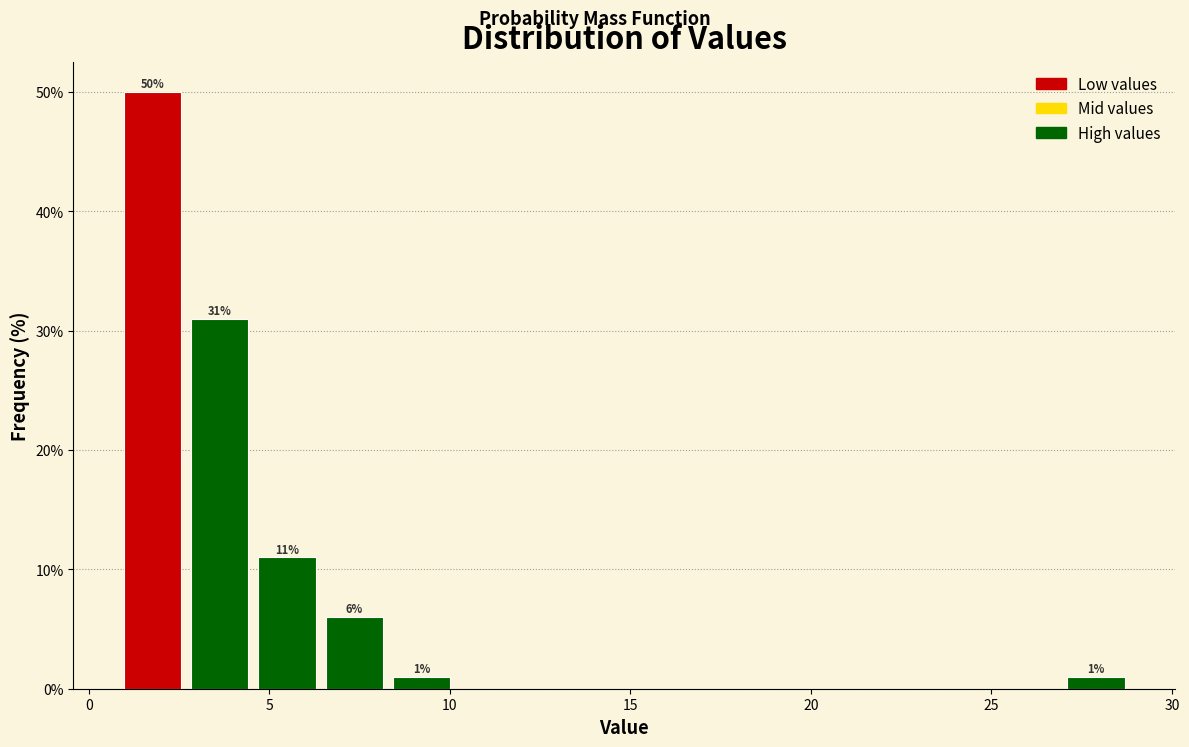

Read against the x-axis, roughly where is the centre of the tallest bar?

2.0